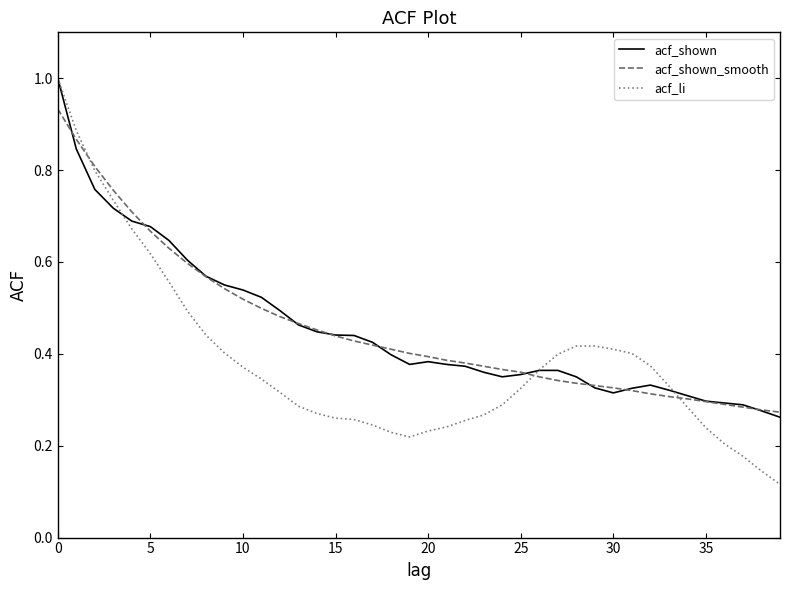

What is the greatest value displayed?

1.0